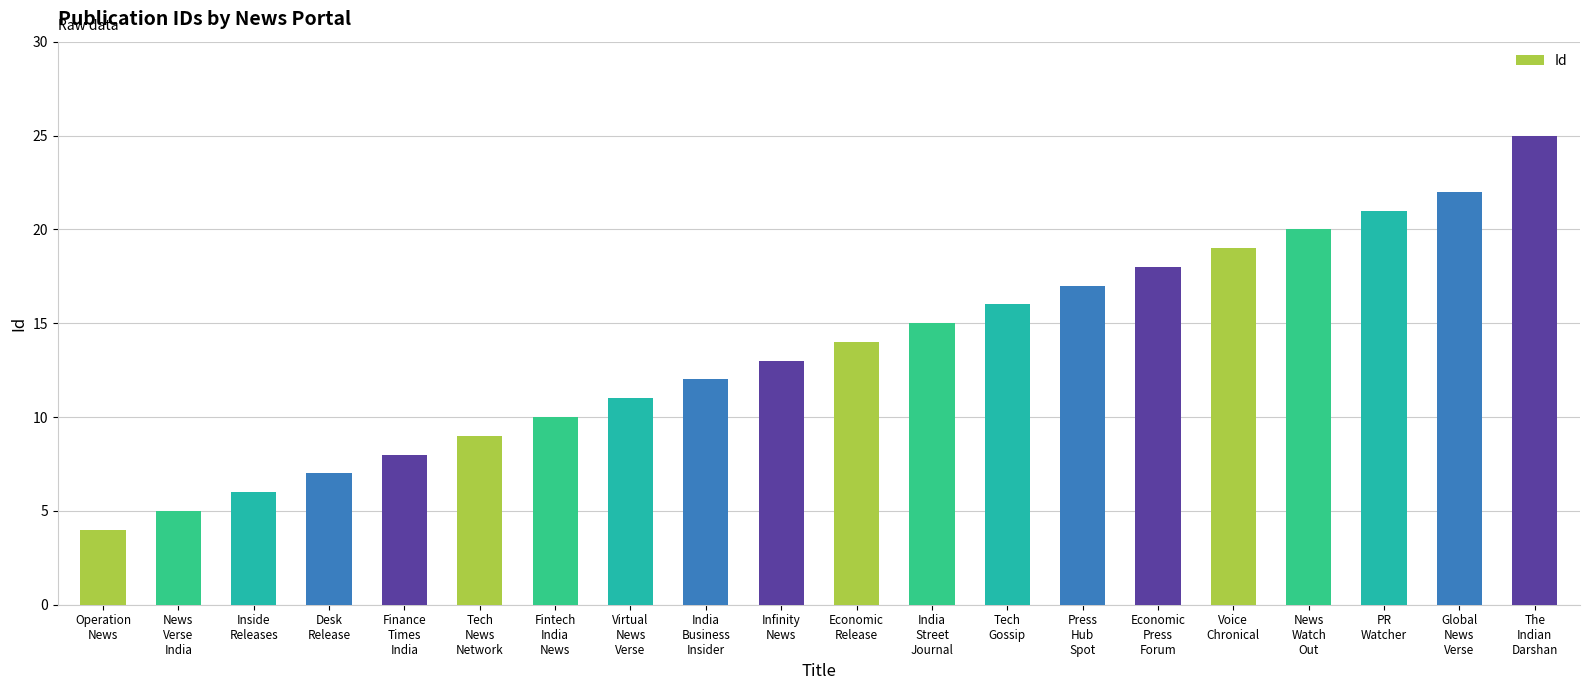

What position from the right is Virtual
News
Verse?

13